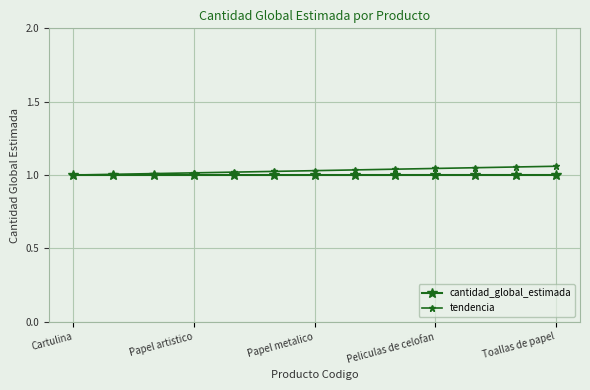

Reading left to right, list all the values displayed in this chart.

cantidad_global_estimada: 1.0	1.0	1.0	1.0	1.0	1.0	1.0	1.0	1.0	1.0	1.0	1.0	1.0
tendencia: 1.0	1.0	1.0	1.0	1.0	1.0	1.0	1.0	1.0	1.0	1.1	1.1	1.1